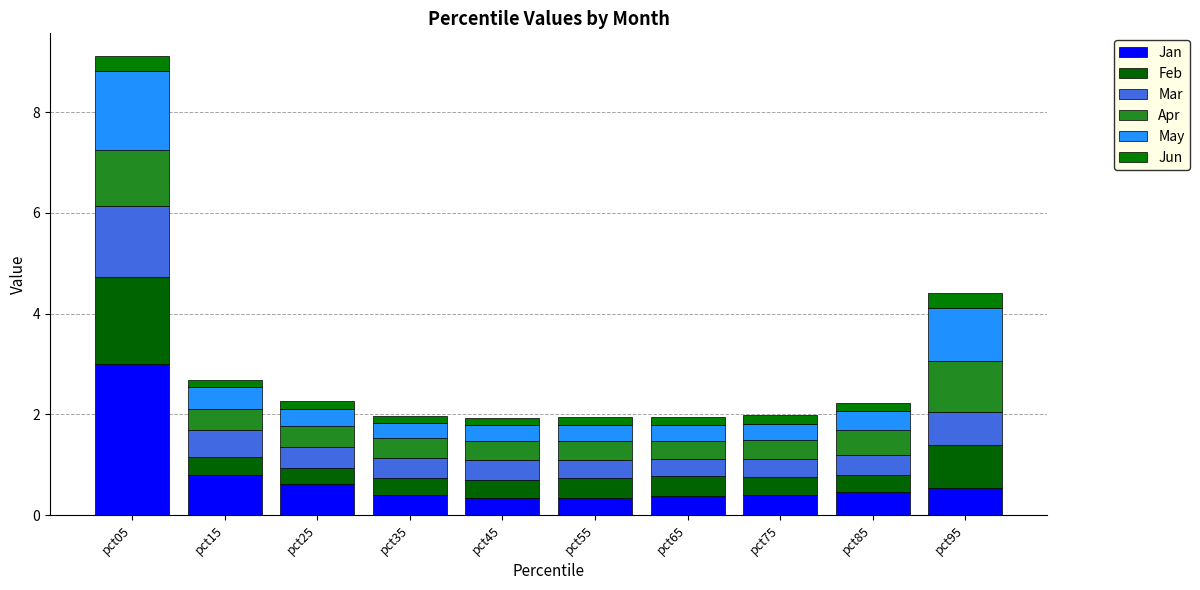

Are the bars grouped side by side (vs. stacked)?

No